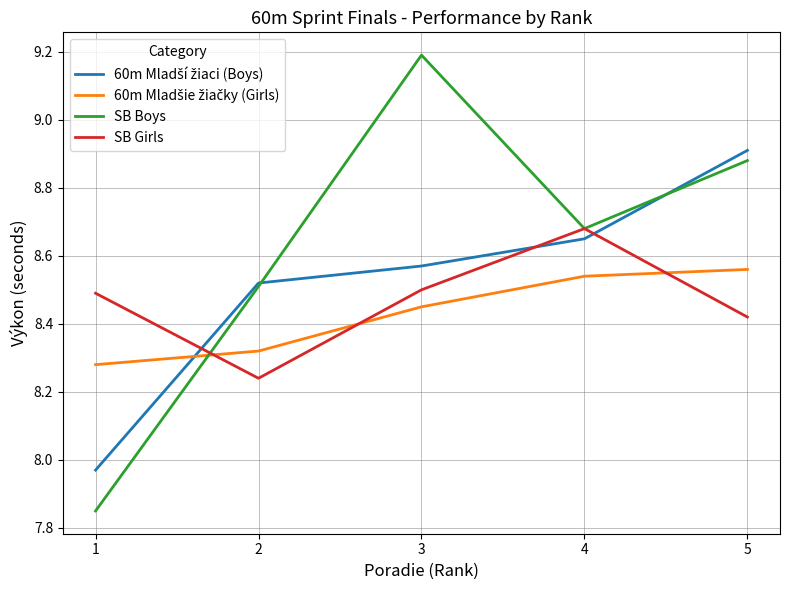

What is the greatest value displayed?

9.2